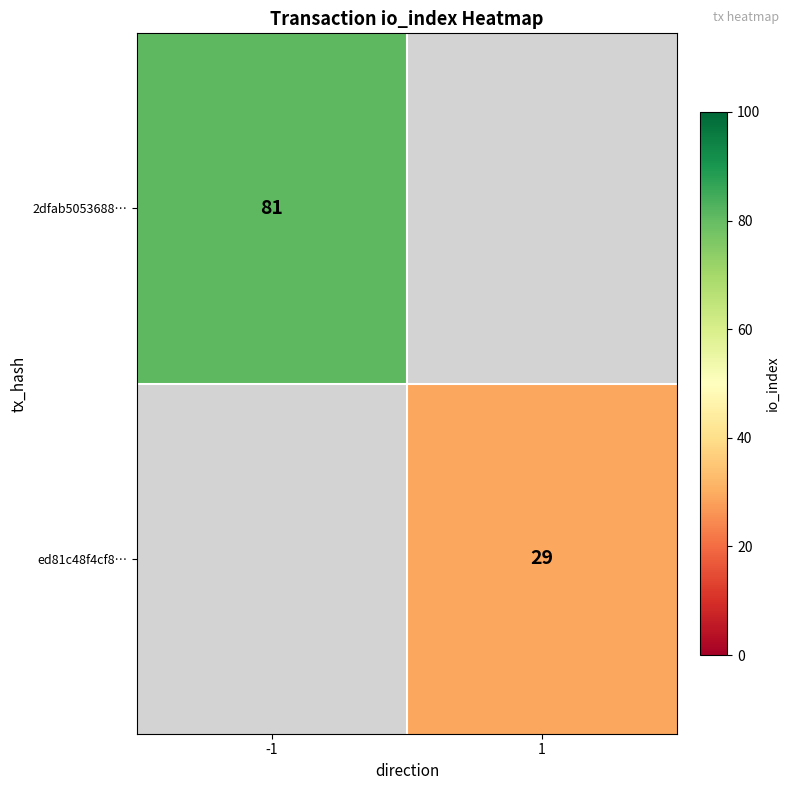

Is the value of 2dfab5053688… at -1 greater than the value of ed81c48f4cf8… at 1?

Yes